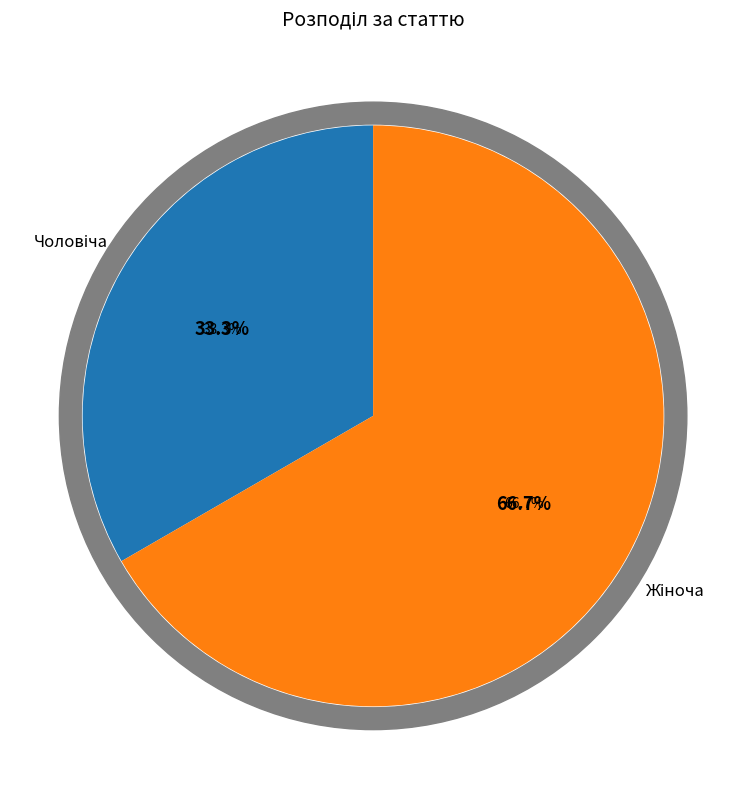

What percentage is NOT represented by Жіноча?

33.3%